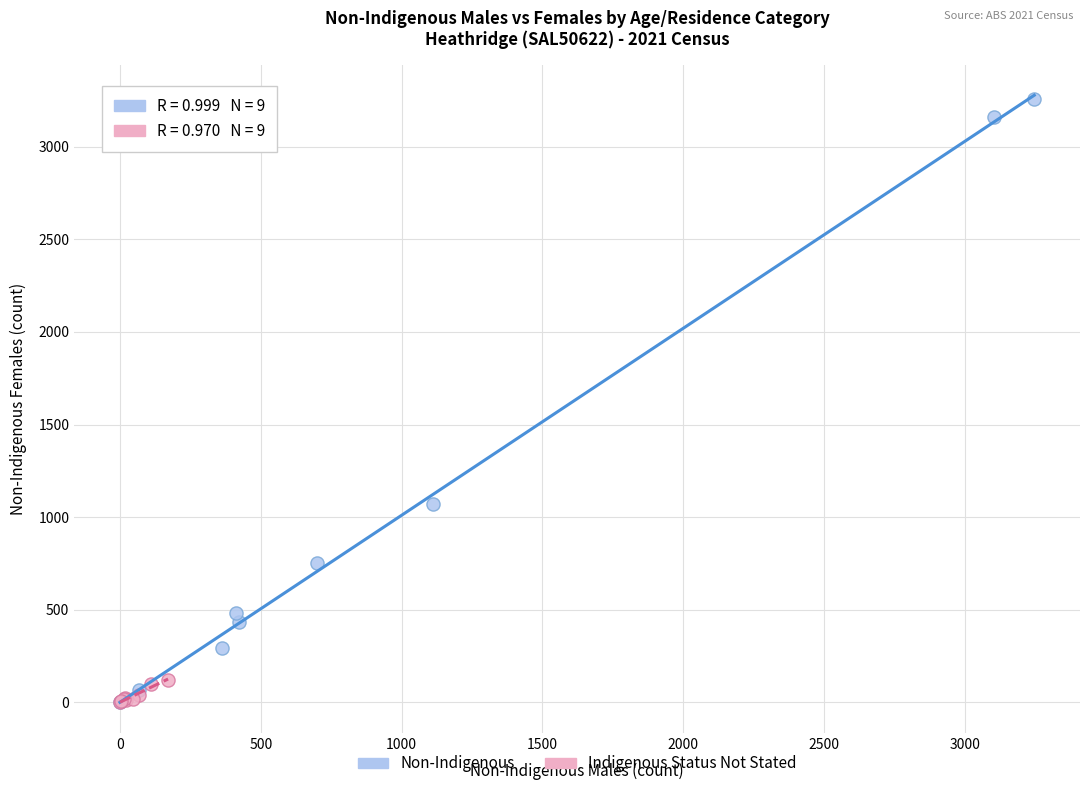

Which series has the widest spread of Y values?

Non-Indigenous